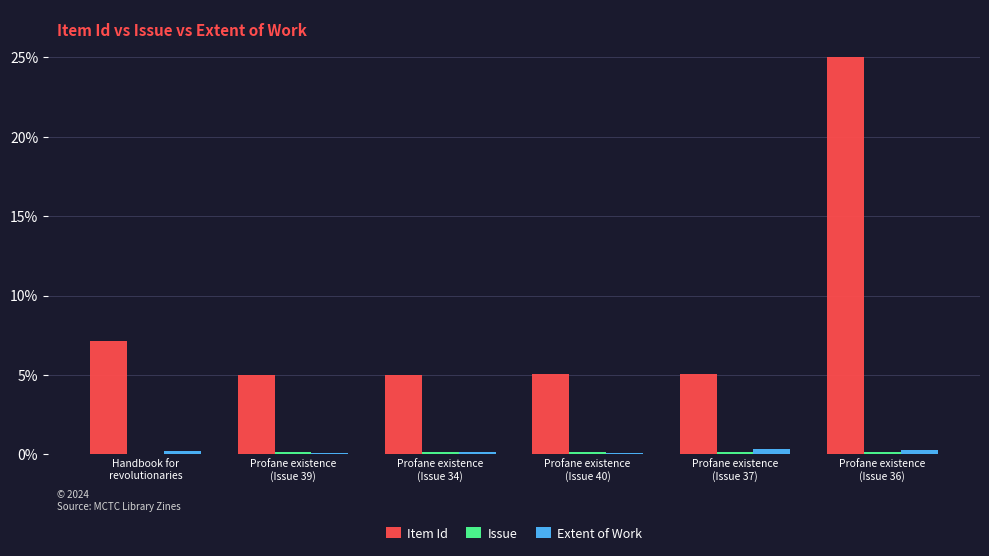

What is the greatest value displayed?

25.0